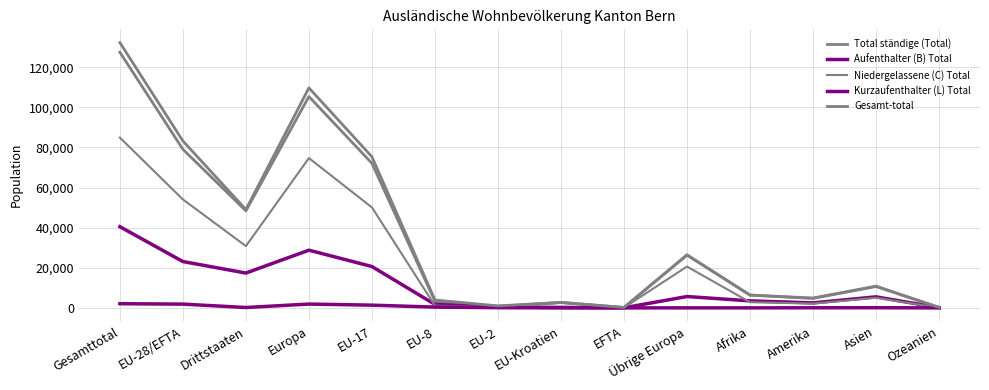

What is the difference between the maximum and minimum values in the Total ständige (Total) series?

127289